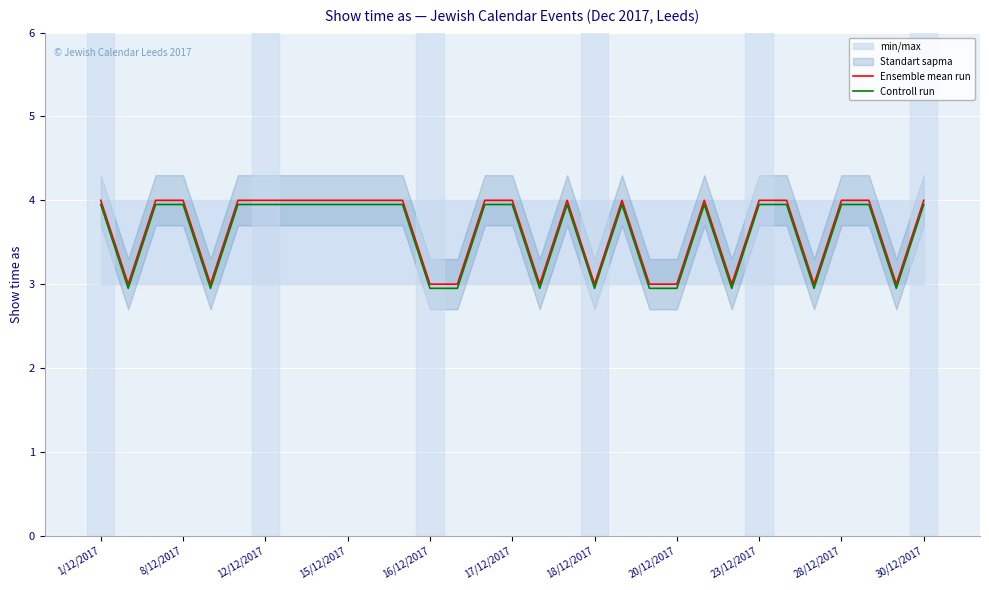

How many lines are shown in the chart?

2